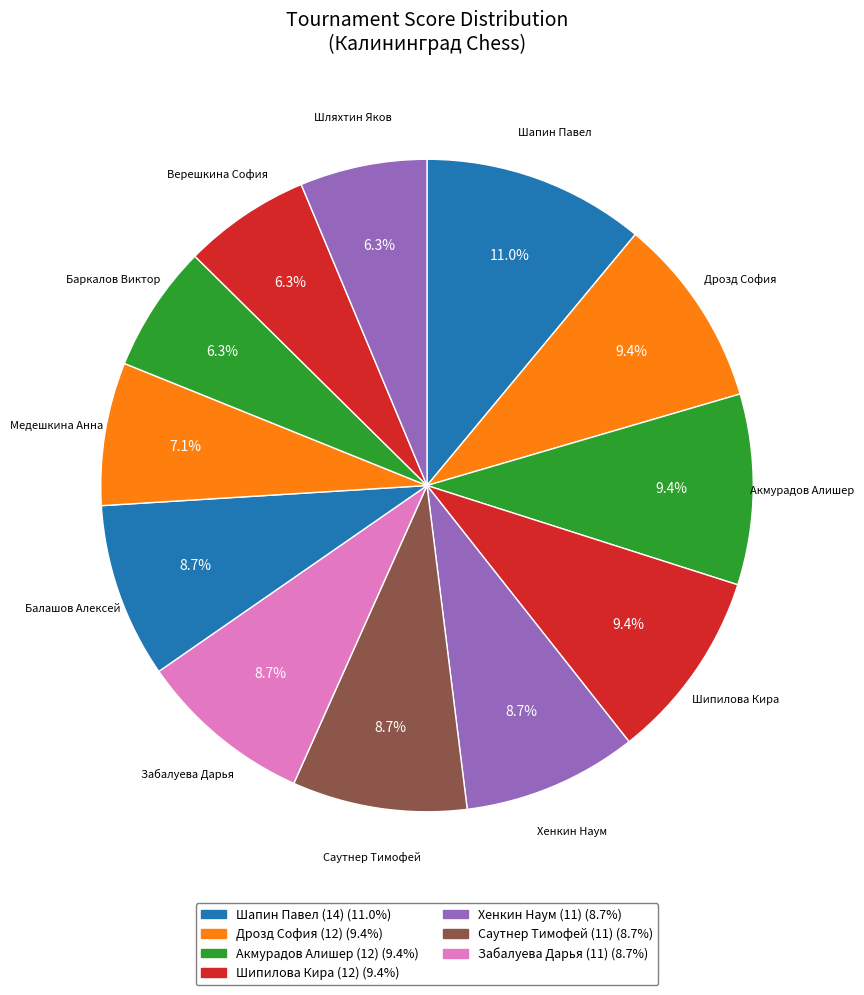

How many slices are in this pie chart?

12